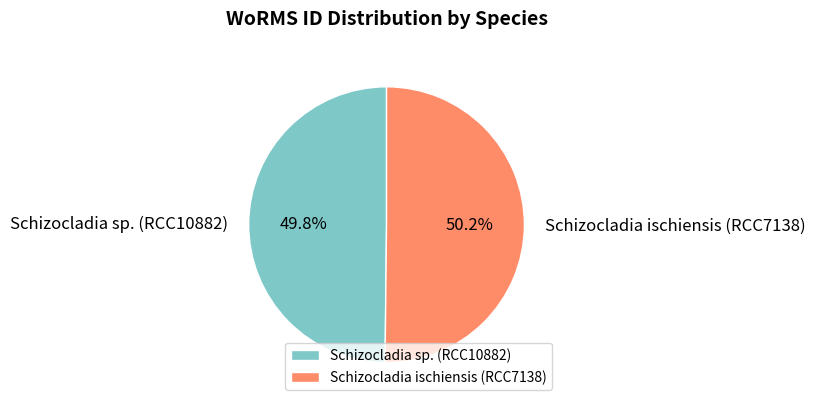

To the nearest percent, what is the combined percentage of Schizocladia sp. (RCC10882) and Schizocladia ischiensis (RCC7138)?

100%